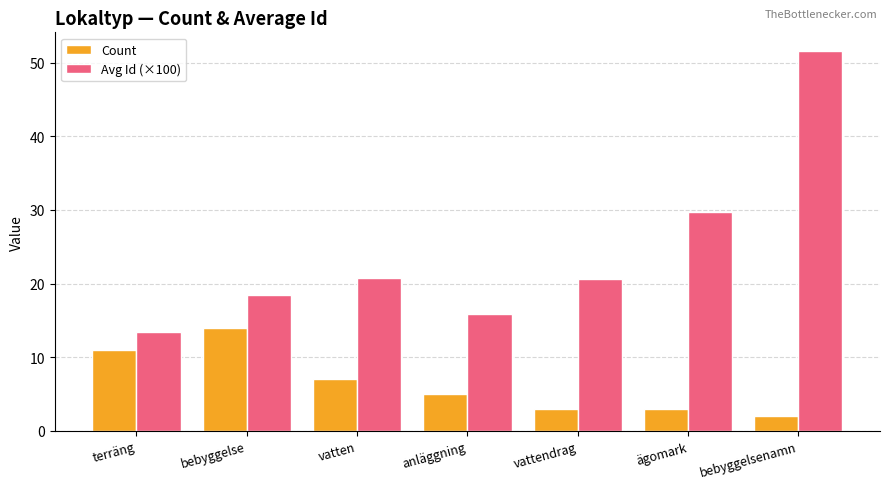

At how many categories does at least one series exceed 43?

1